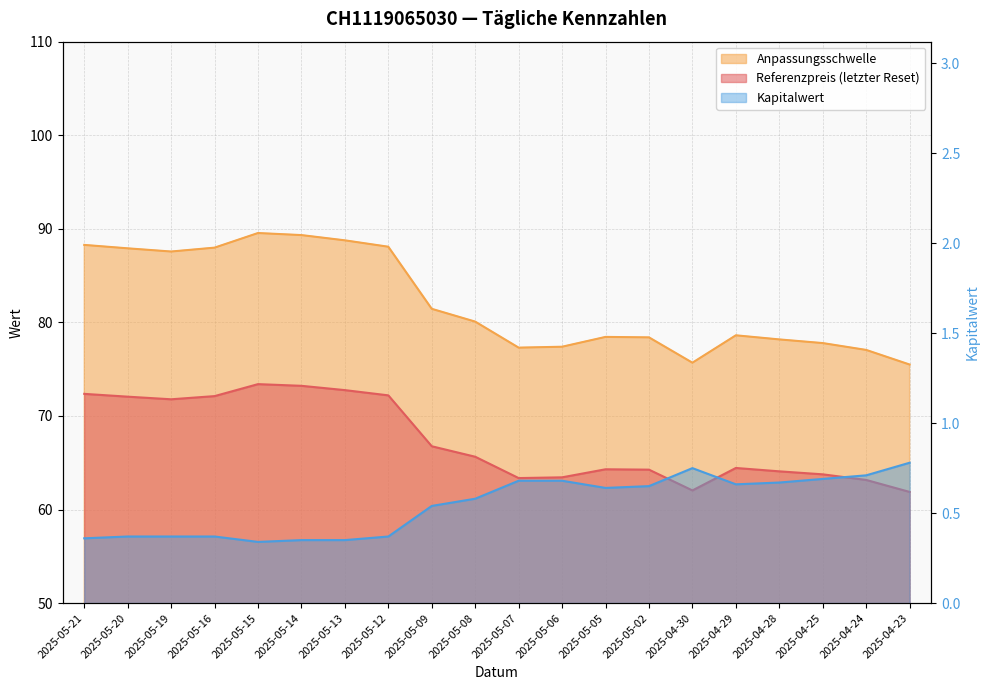

What are all the series names shown in the legend?

Referenzpreis (letzter Reset), Anpassungsschwelle, Kapitalwert